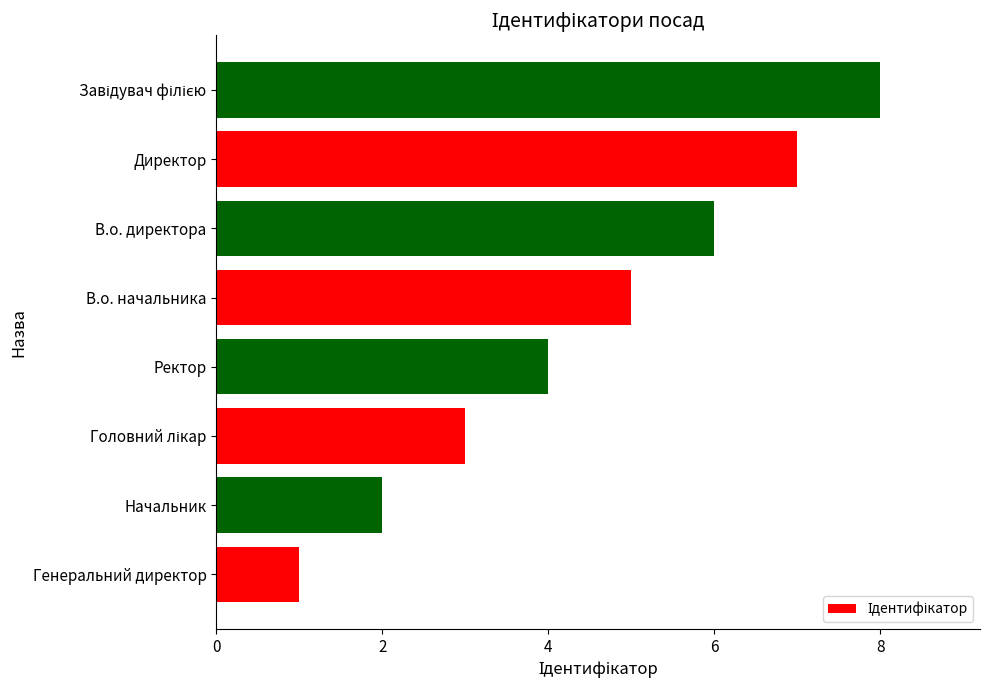

Does the chart contain stacked bars?

No